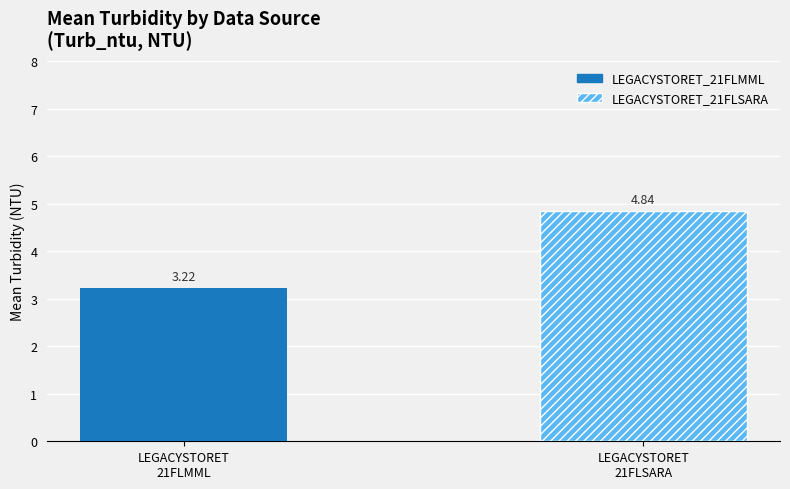

Rank the categories by value from lowest to highest.

LEGACYSTORET
21FLMML, LEGACYSTORET
21FLSARA